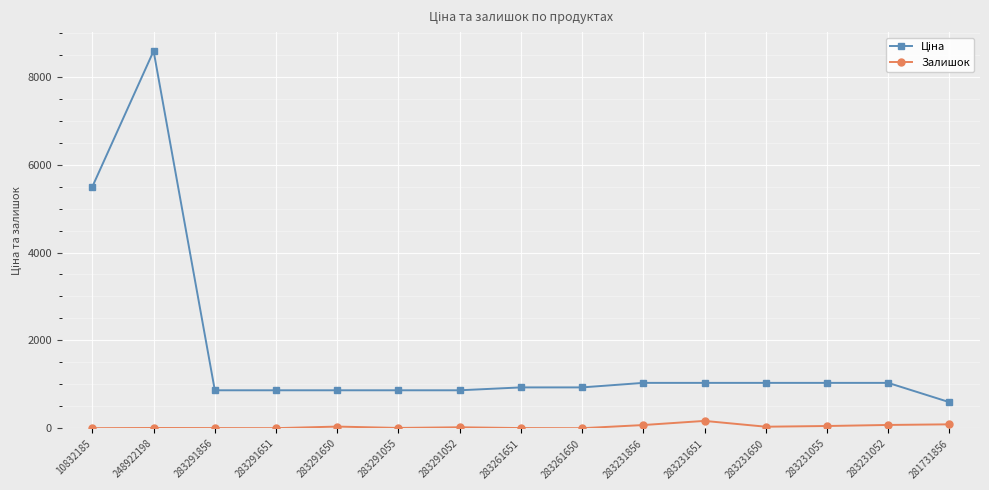

What is the greatest value displayed?

8581.1